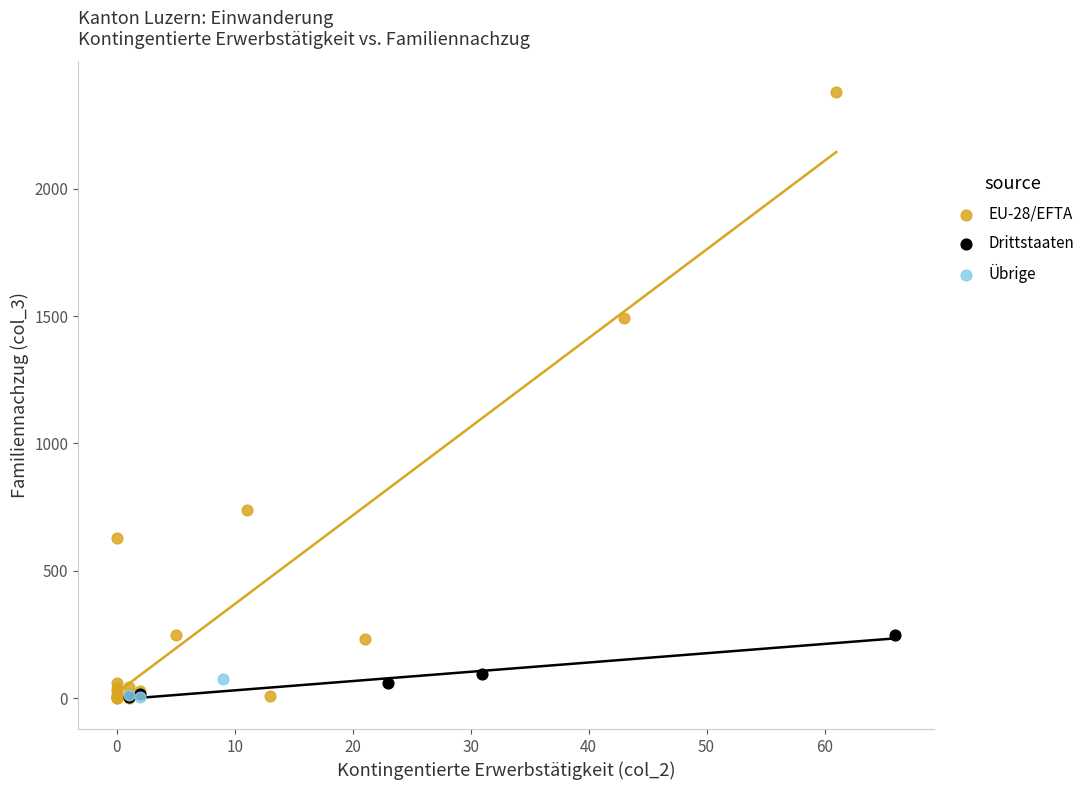

Which series has the widest spread of Y values?

EU-28/EFTA